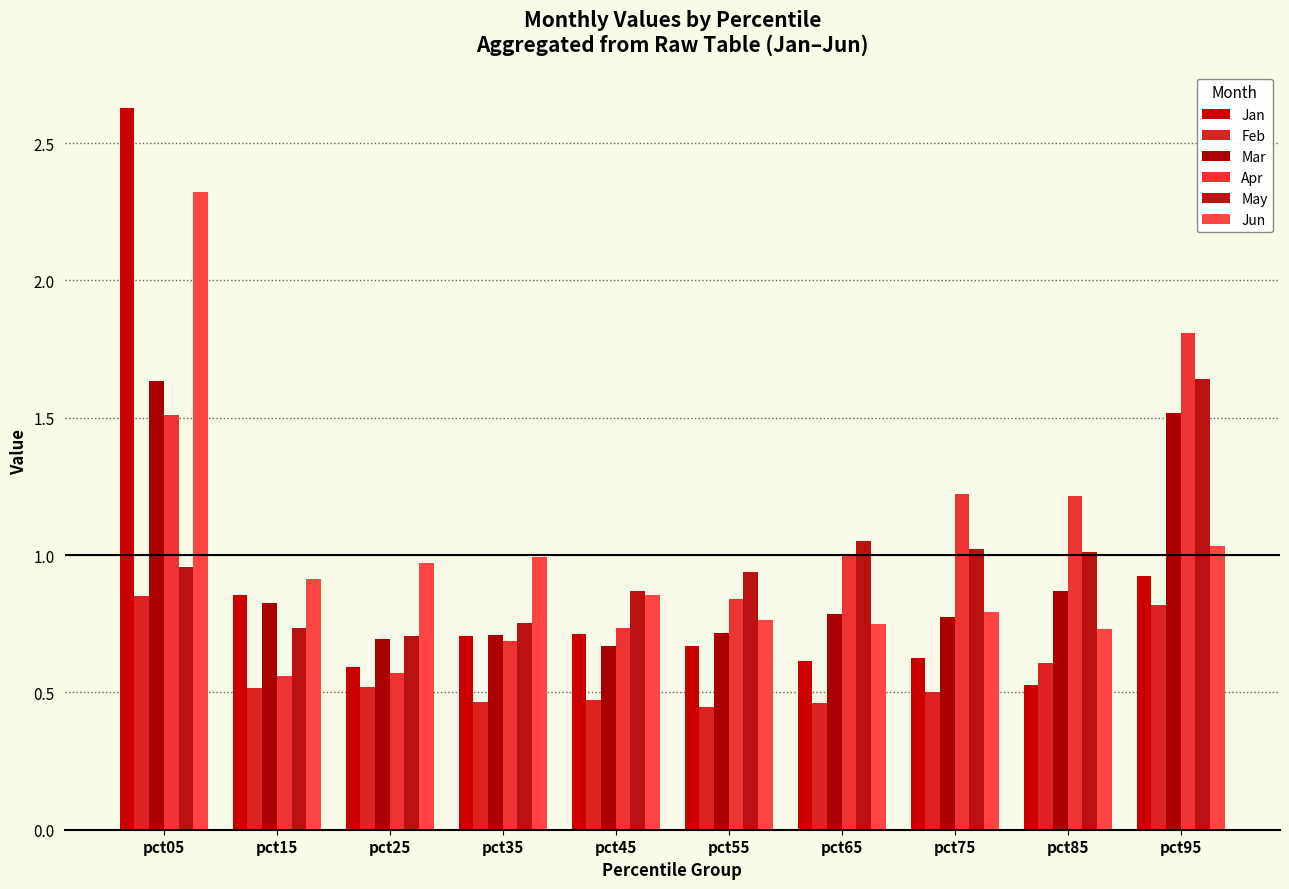

What value does the Mar series have at pct15?

0.8